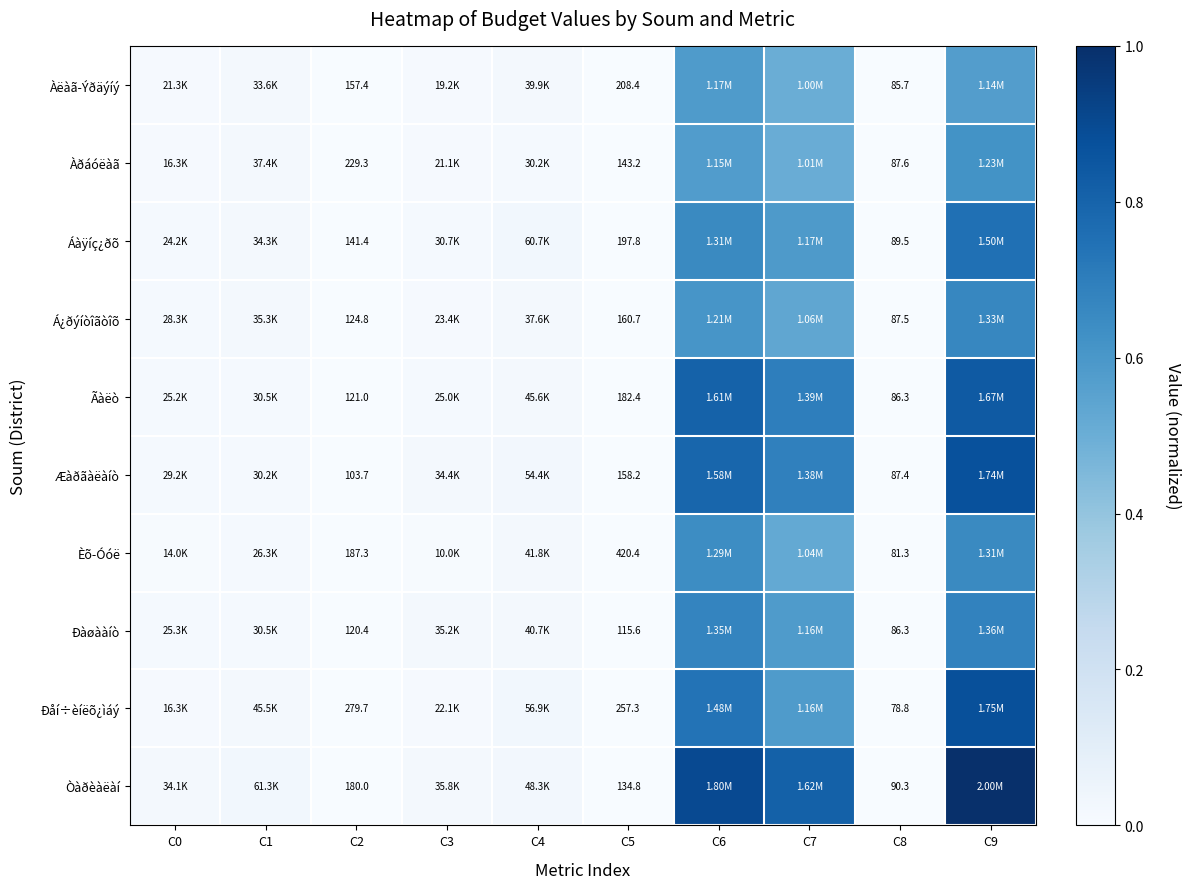

At C5, list the series in order from largest to smallest.

Èõ-Óóë, Ðåí÷èíëõ¿ìáý, Àëàã-Ýðäýíý, Áàÿíç¿ðõ, Ãàëò, Á¿ðýíòîãòîõ, Æàðãàëàíò, Àðáóëàã, Òàðèàëàí, Ðàøààíò